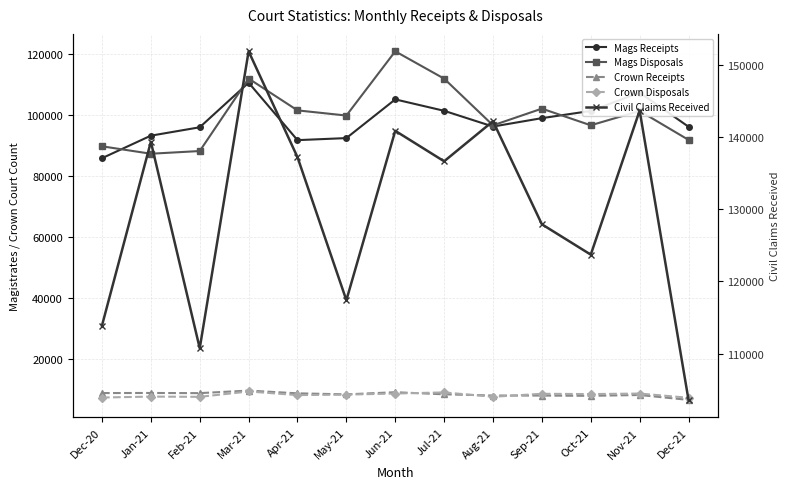

True or false: Crown Disposals has a value of 8411 at Oct-21.

True